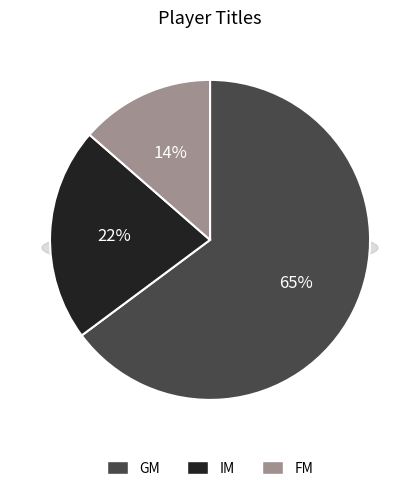

Count the number of slices in the pie.

3